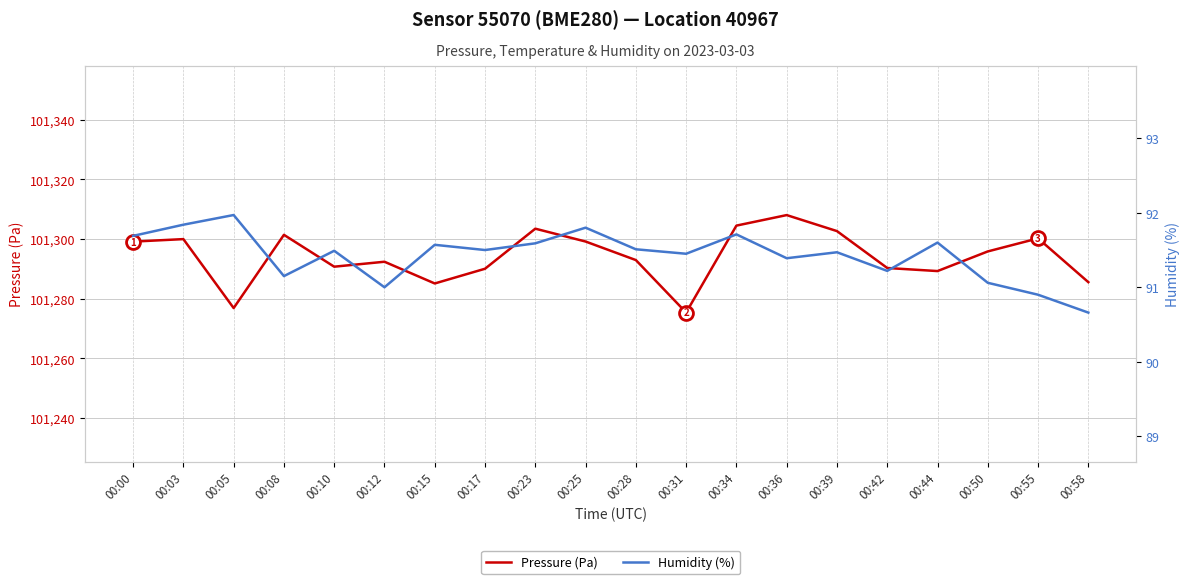

Which category has the highest value in the Pressure (Pa) series?

00:36